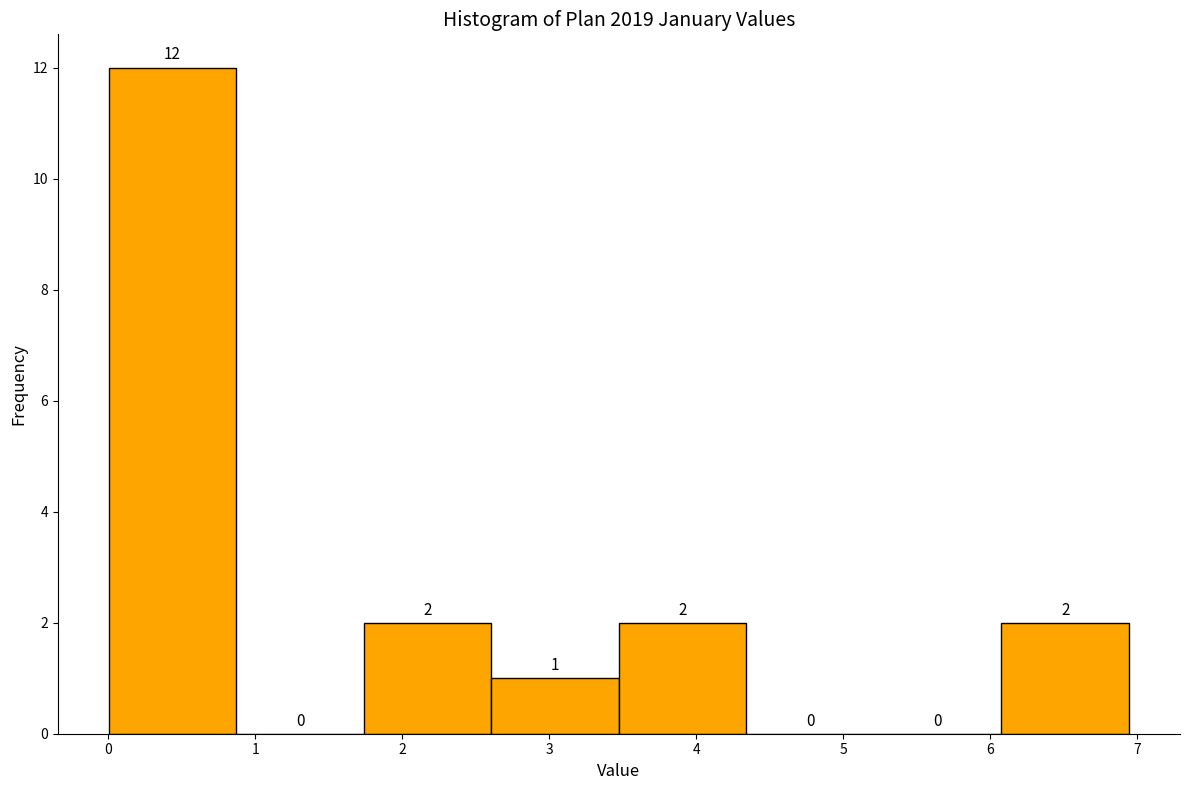

What is the height of the bar covering 0.0 to 0.9 on the x-axis? The bar edges are not printed on the chart, so give them approximately, as read against the axis.

12